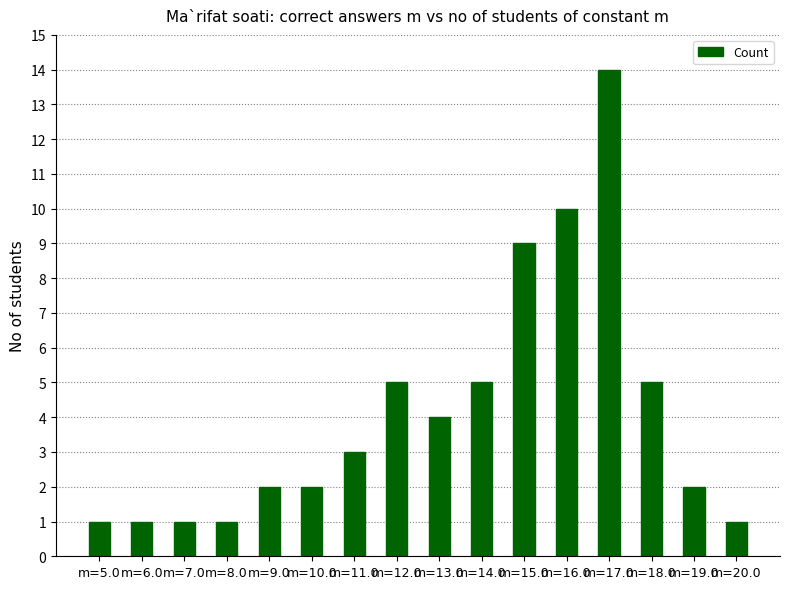

What is the change in value from m=7.0 to m=15.0?

+8